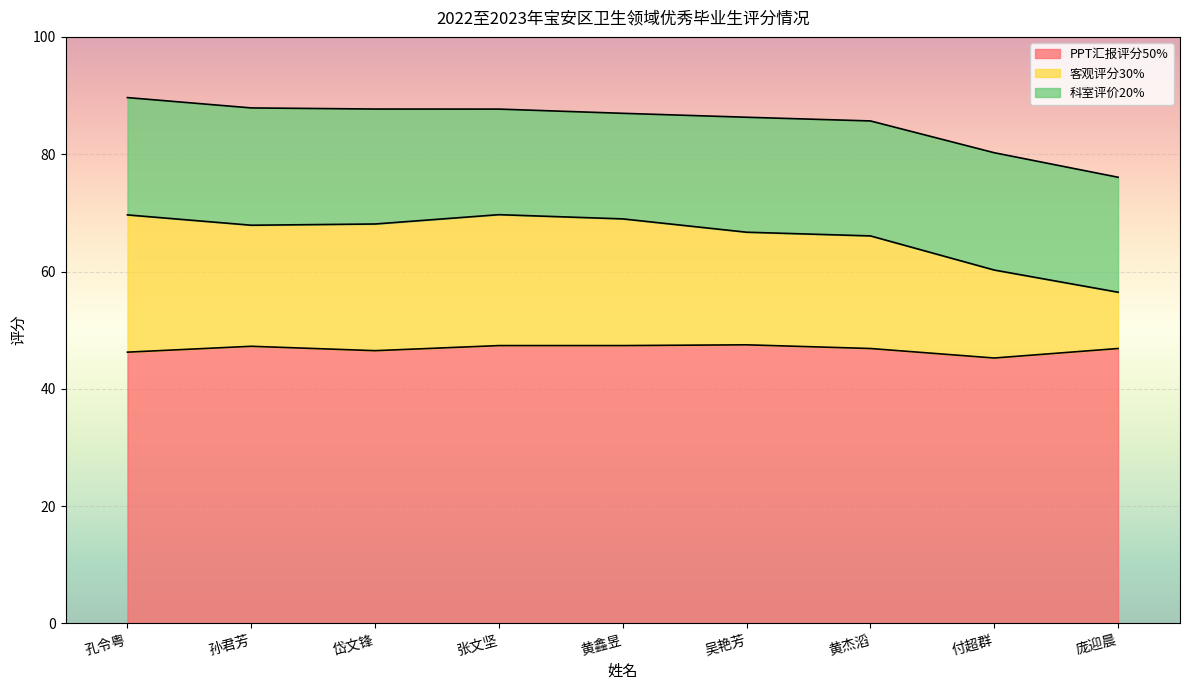

Where is PPT汇报评分50% nearest to the value 46?

孔令粤